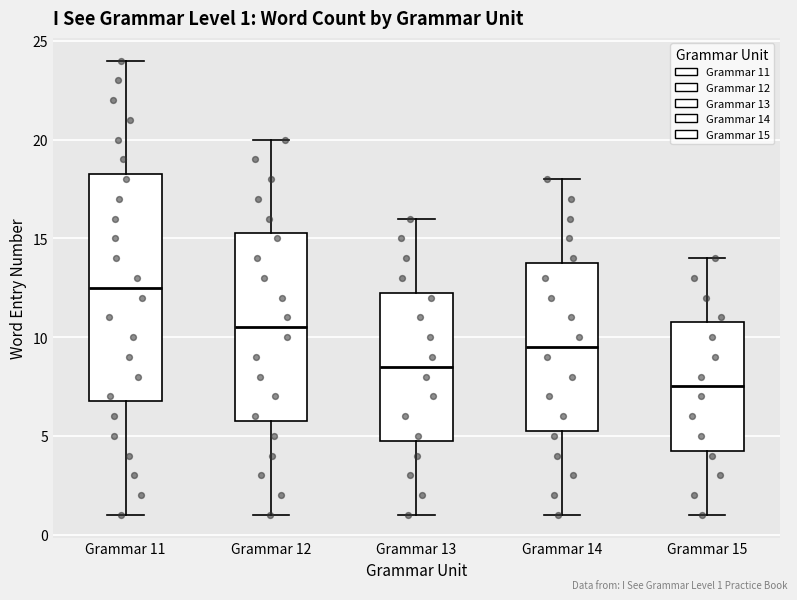

Comparing the boxes themselves (not the whiskers), which one is the tallest?

Grammar 11